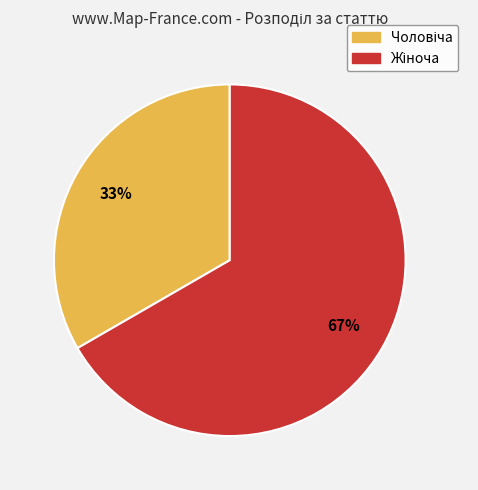

Does any single category account for the majority?

Yes